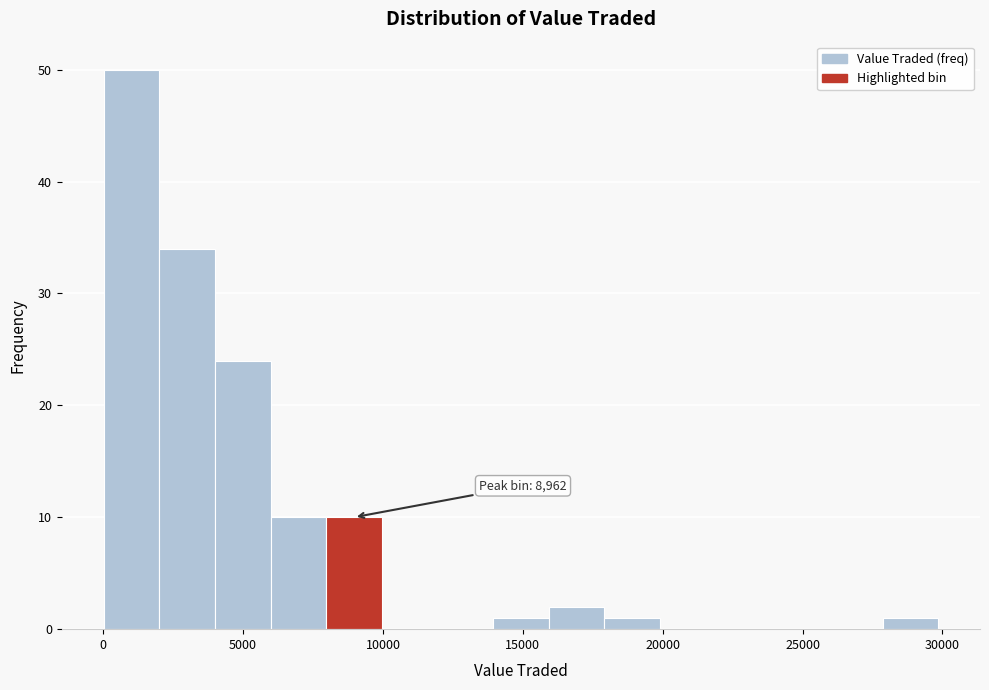

Read against the x-axis, roughly where is the centre of the tallest bar?

1000